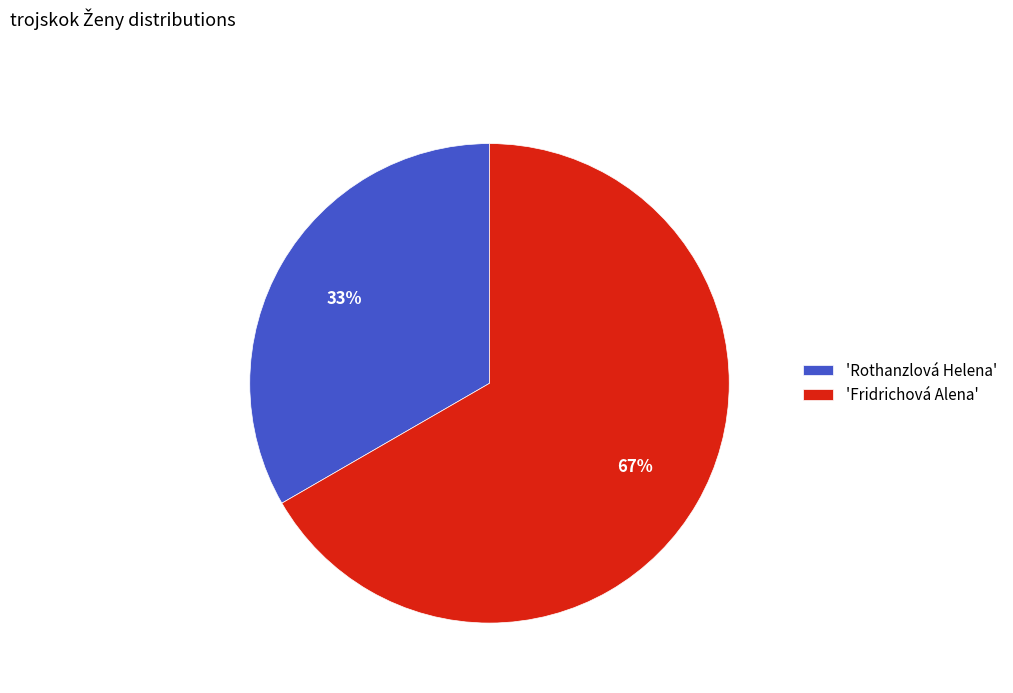

To the nearest percent, what portion does 'Fridrichová Alena' represent?

67%